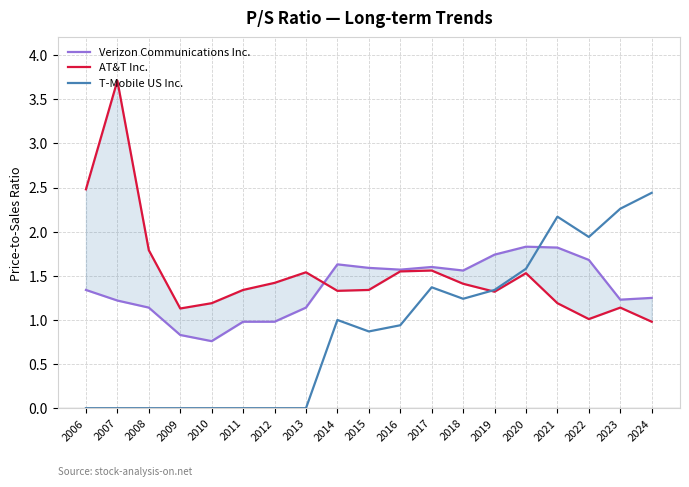

What is the spread (max minus min) of values at 2011?

1.3